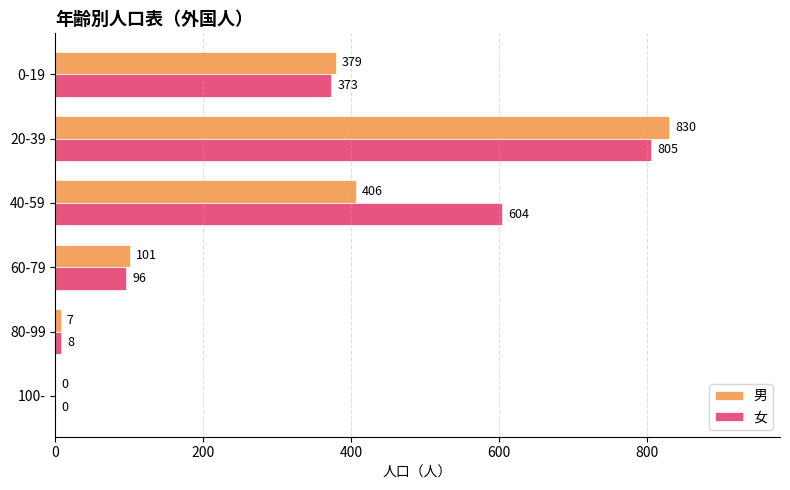

What value does the 女 series have at 60-79, to the nearest 10?

100